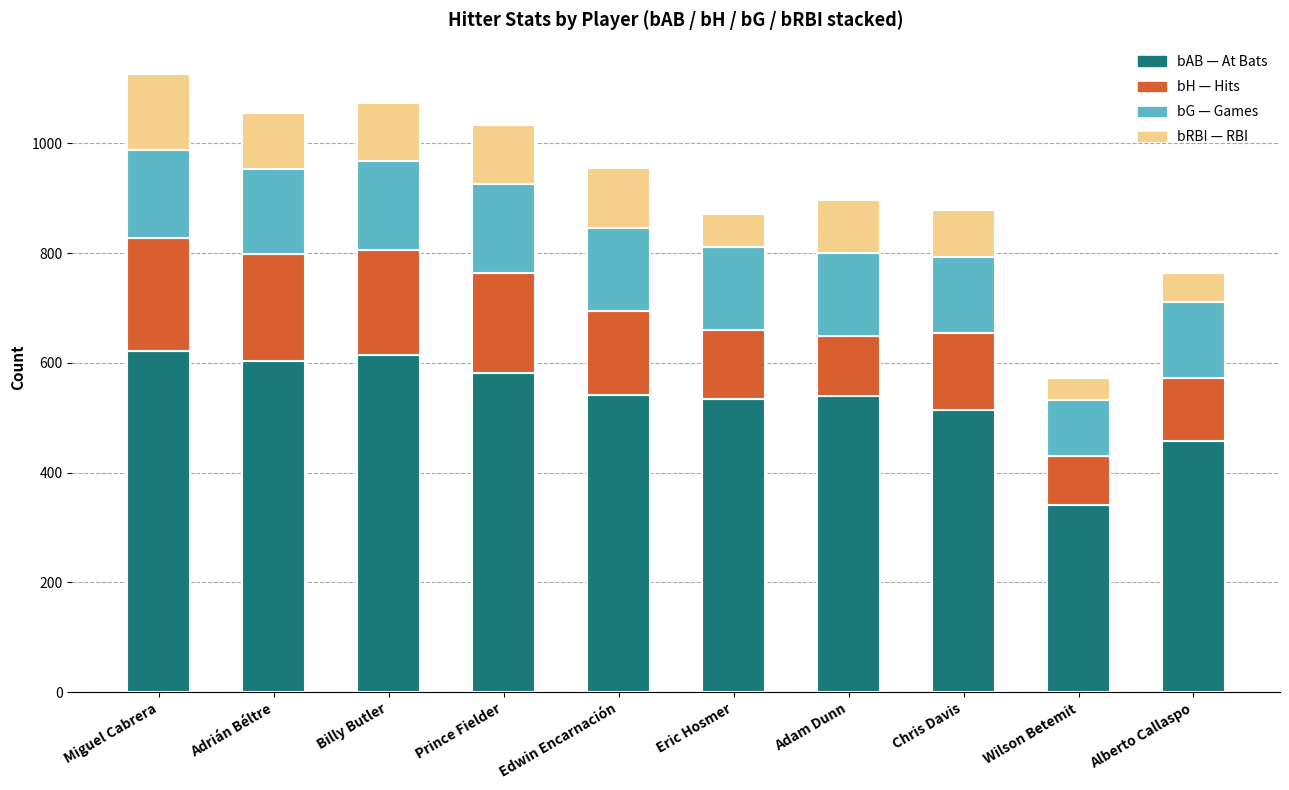

What is the total value across all series at Adam Dunn?

896